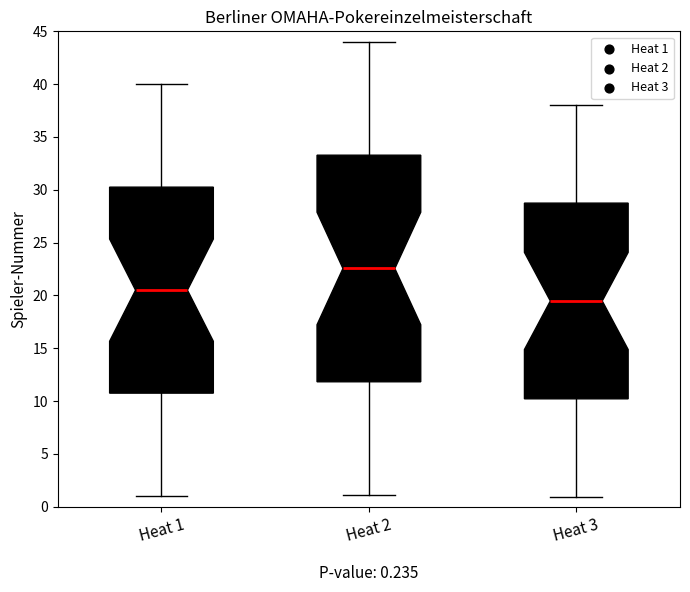

Which box's median line is the highest?

Heat 2